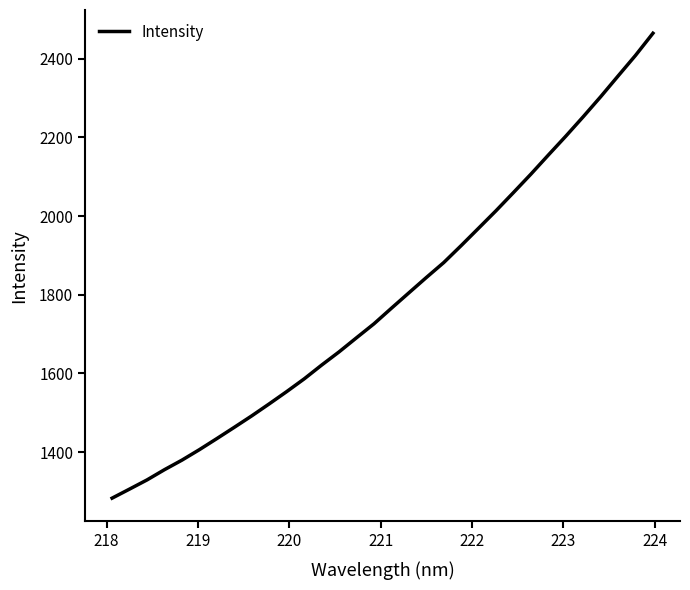

What is the difference between the maximum and minimum values?

1181.9